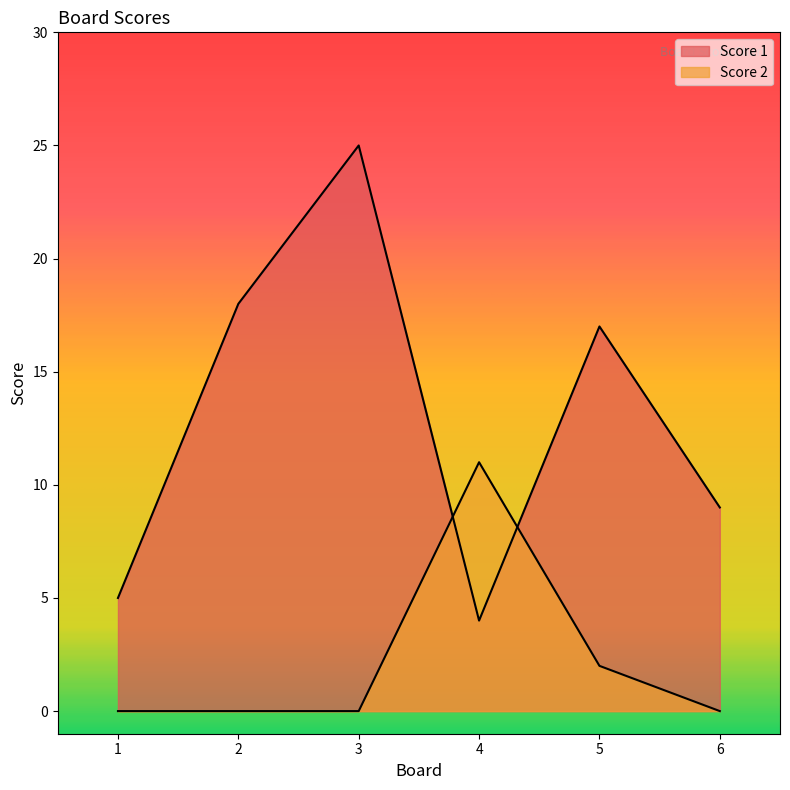

Where is the first local maximum for Score 2?

4